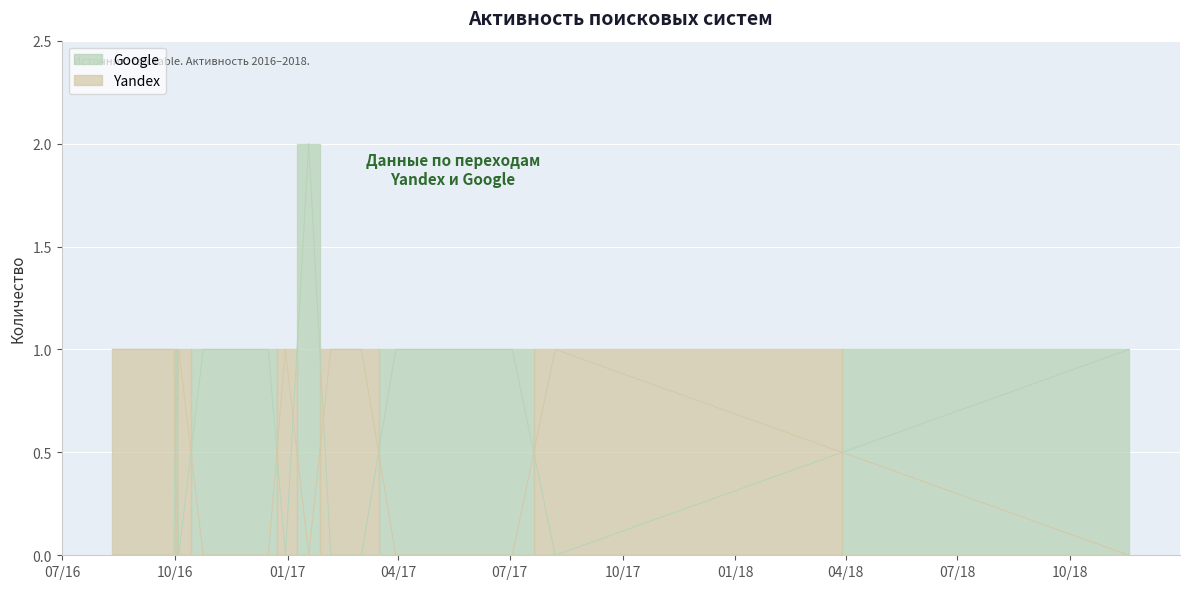

The Google series shows 1 at 2017-03-30. True or false?

True